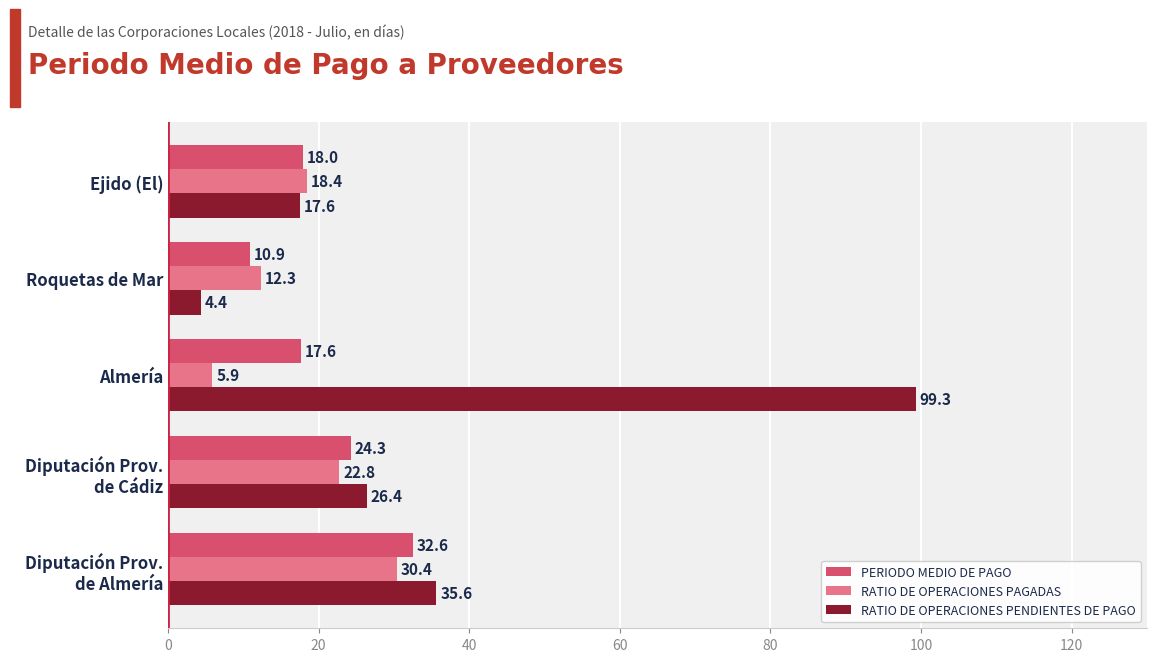

At which category is the sum across all series the highest?

Almería